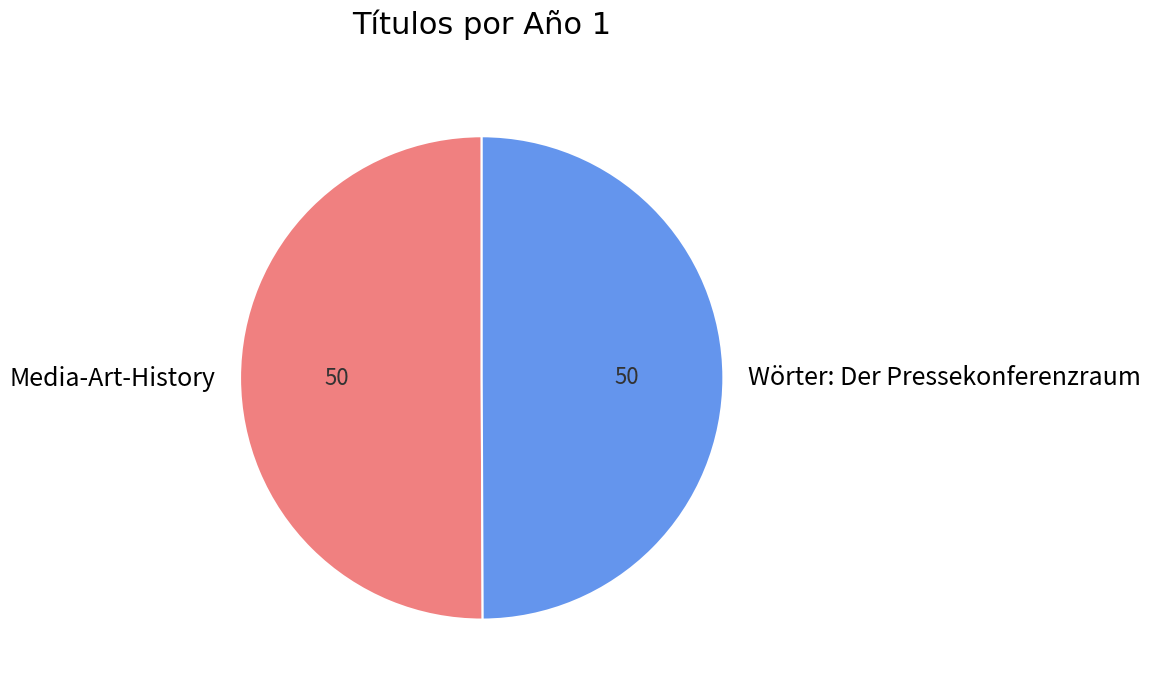

How many segments does this pie chart have?

2